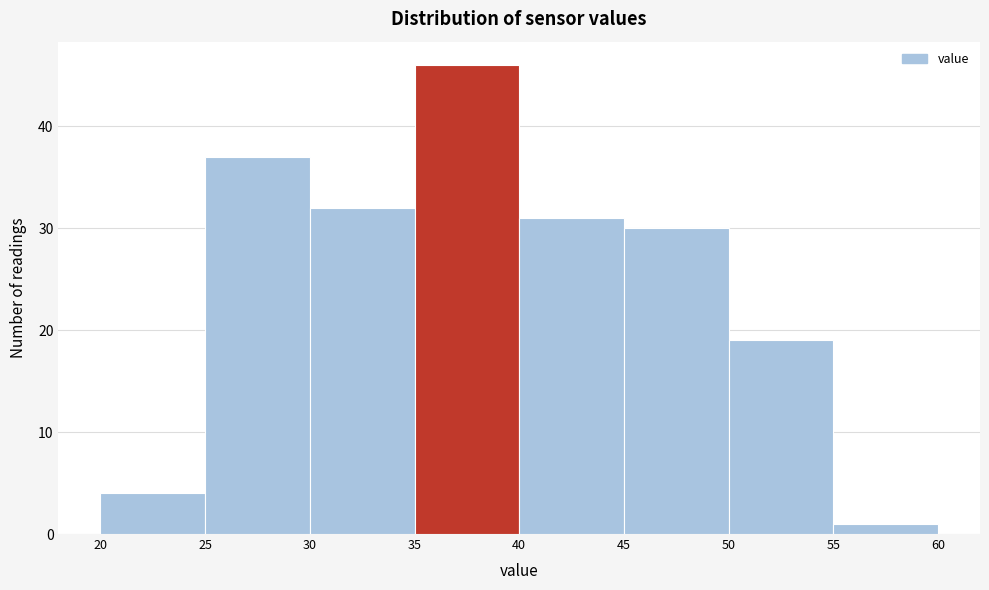

Which range on the x-axis has the tallest bar?

35 to 40